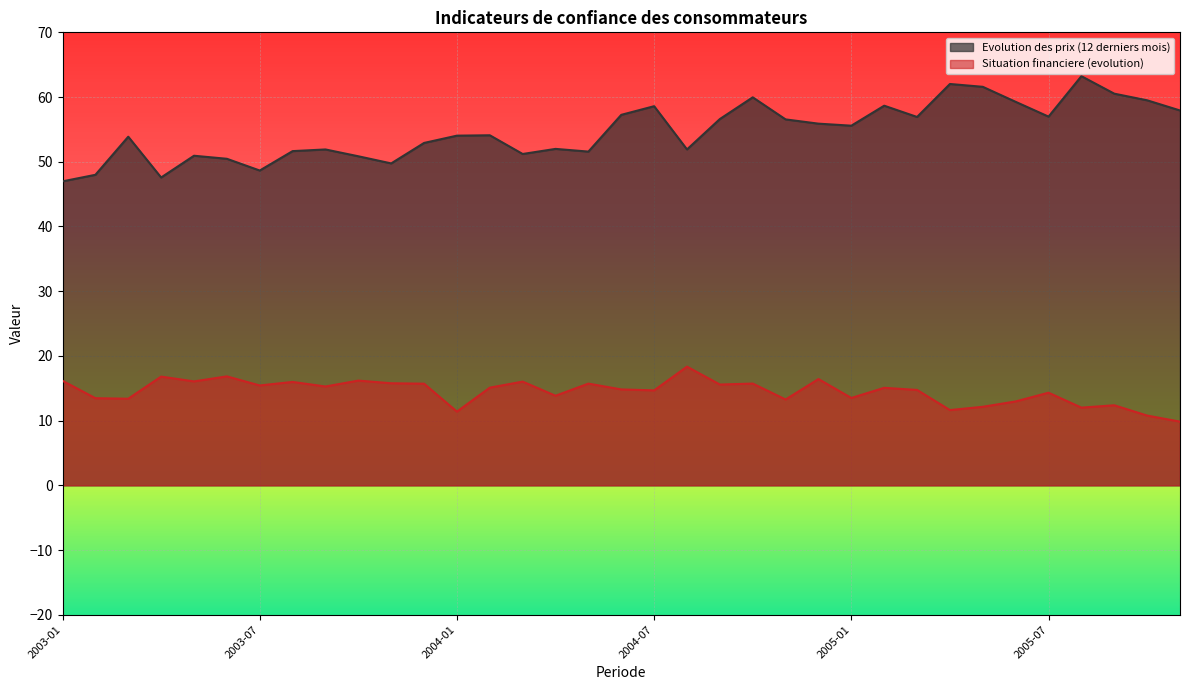

What is the label of the 21st point from the right?

2004-03